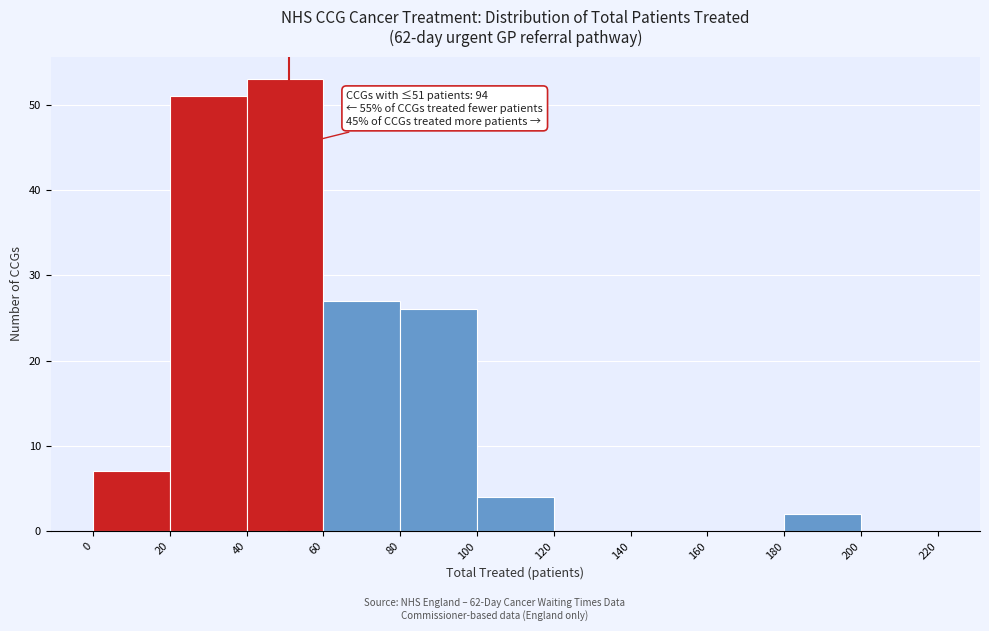

Over which range of the x-axis is the bar tallest?

40 to 60